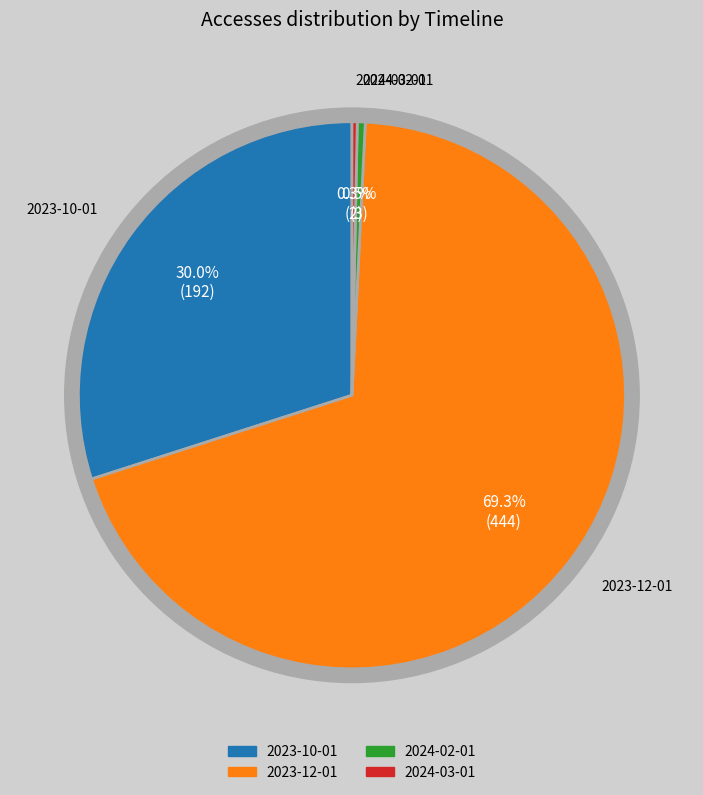

Count the number of slices in the pie.

4